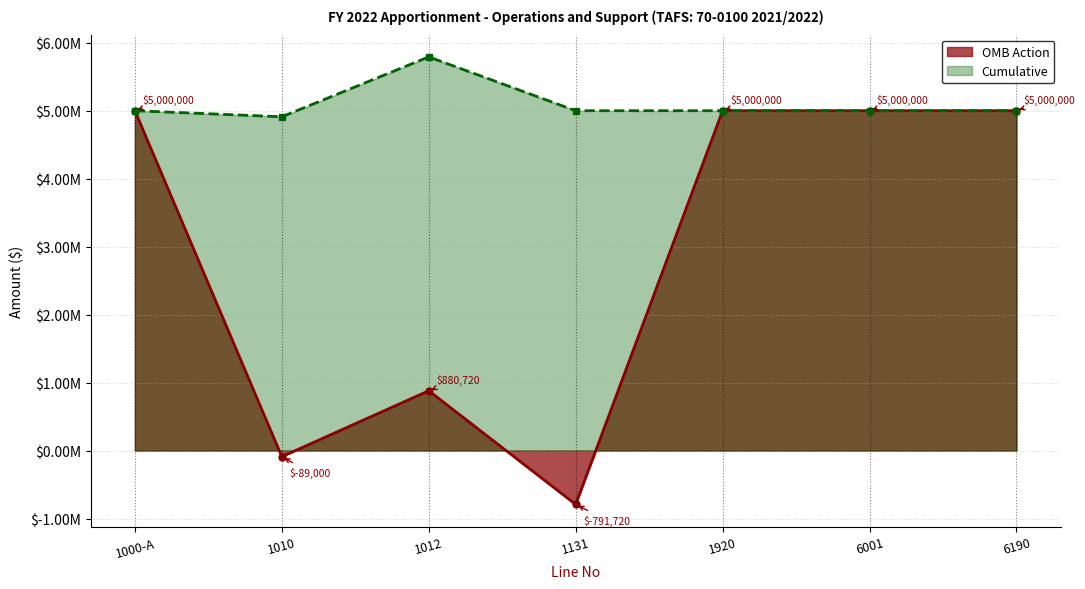

True or false: OMB Action has a value of 5000000 at 6190.

True